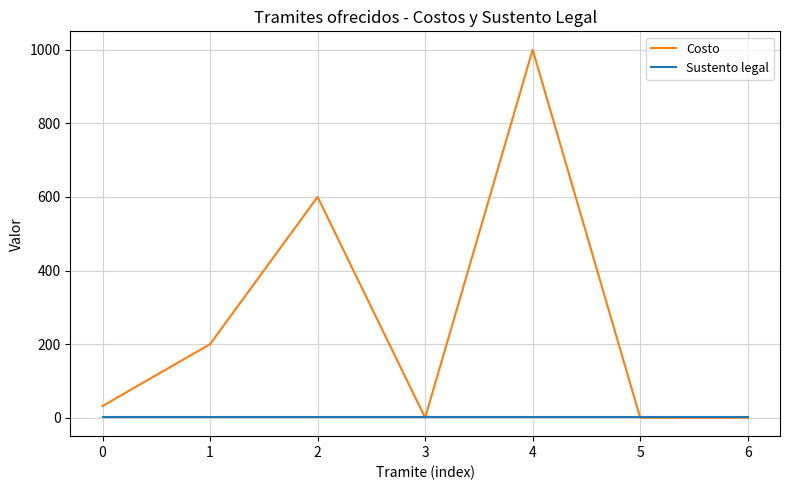

Is the value of Sustento legal at 2 greater than the value of Costo at 0?

No